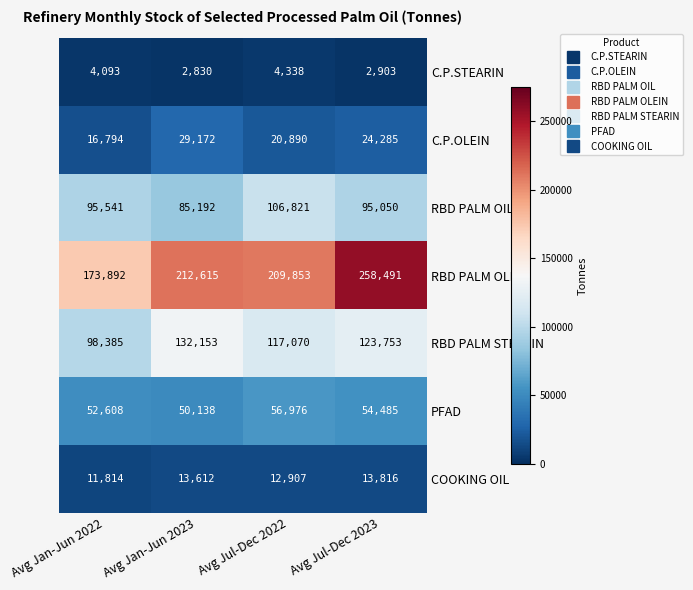

How many values in the C.P.STEARIN series are below 4093?

2